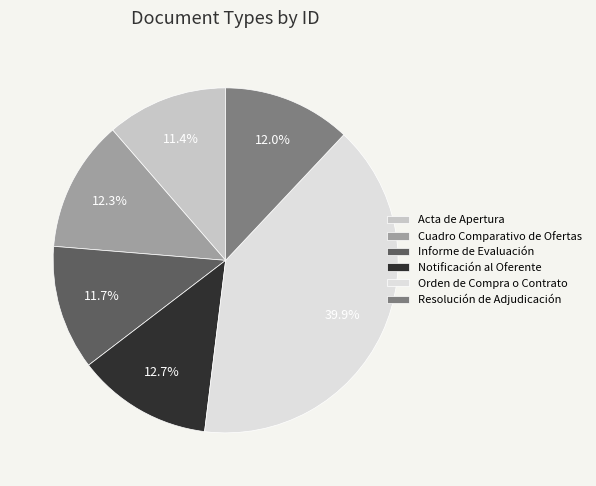

Does Orden de Compra o Contrato account for over 50% of the chart?

No